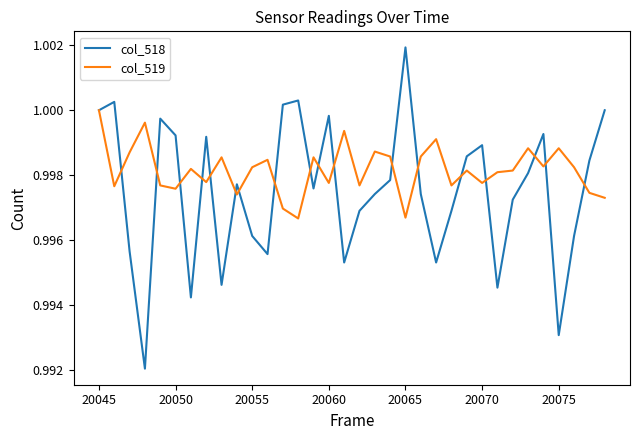

How many series are shown in this chart?

2